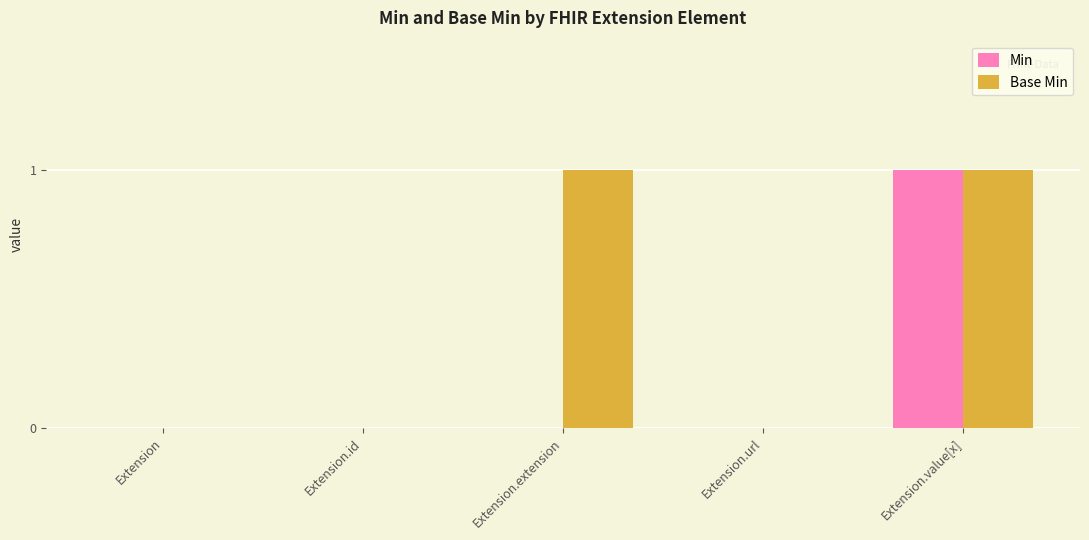

Reading right to left, extract all data points from this chart.

Min: 1	0	0	0	0
Base Min: 1	0	1	0	0